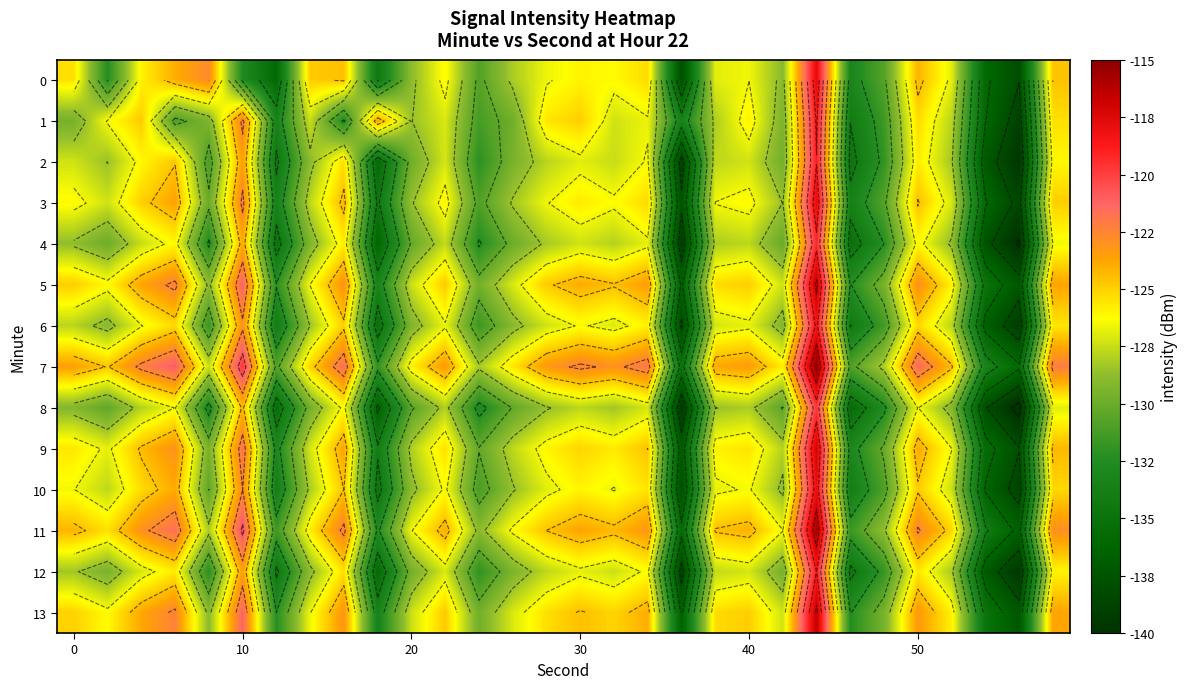

What is the difference between the second highest and minimum values in the 13 series?

16.2